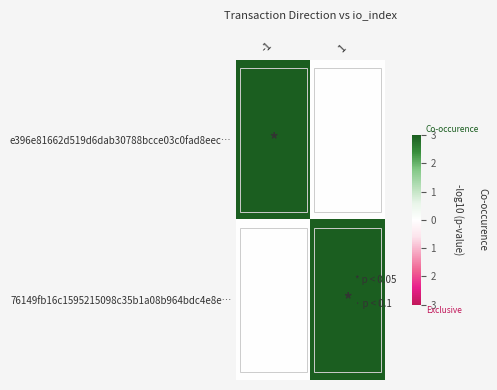

Which has a higher value, 1 or -1?

-1